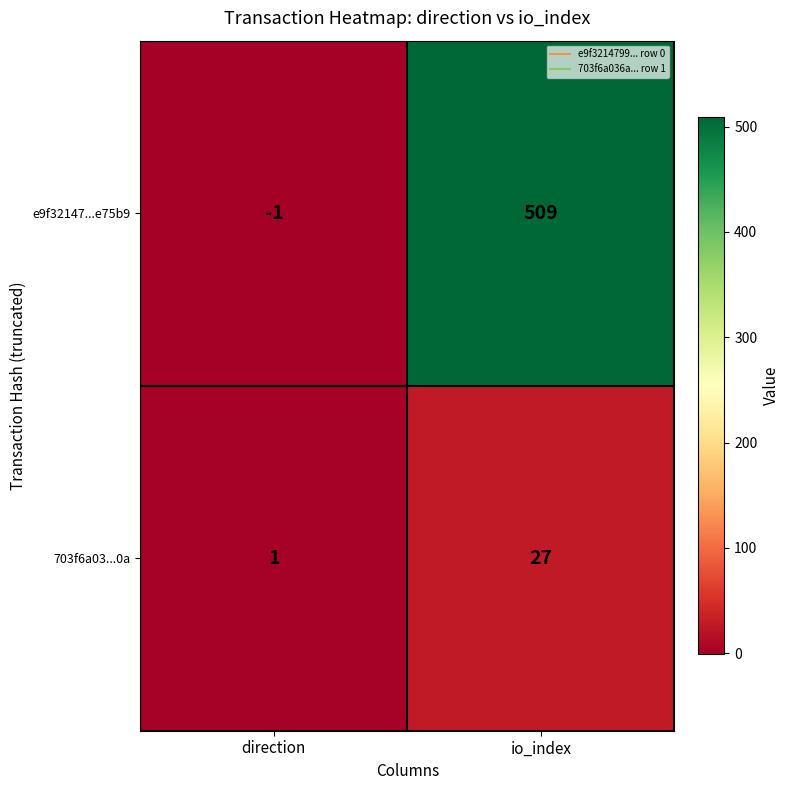

What is the difference between the 703f6a03...0a values at direction and io_index?

26